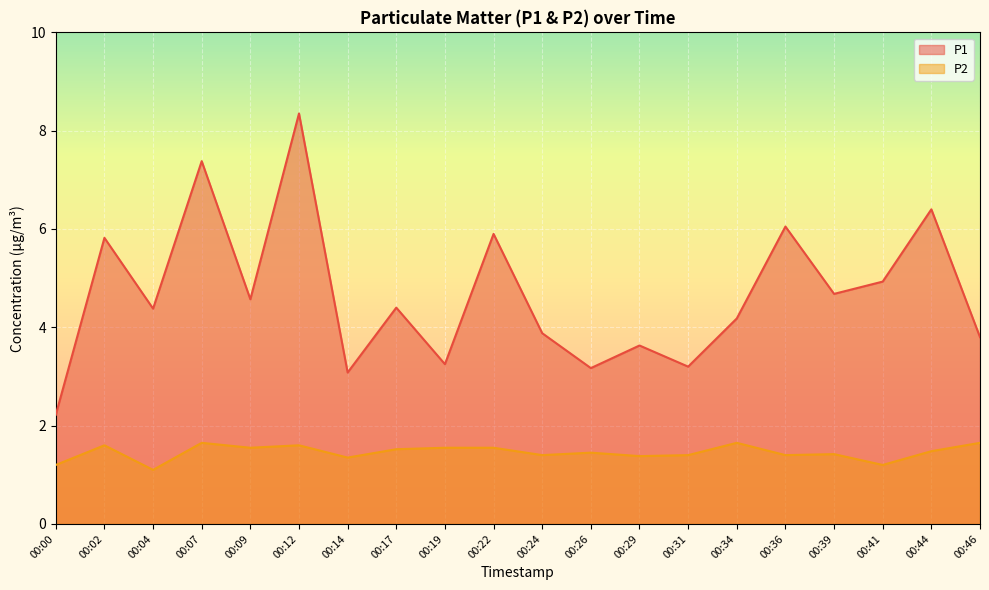

What is the maximum value shown in the chart?

8.3